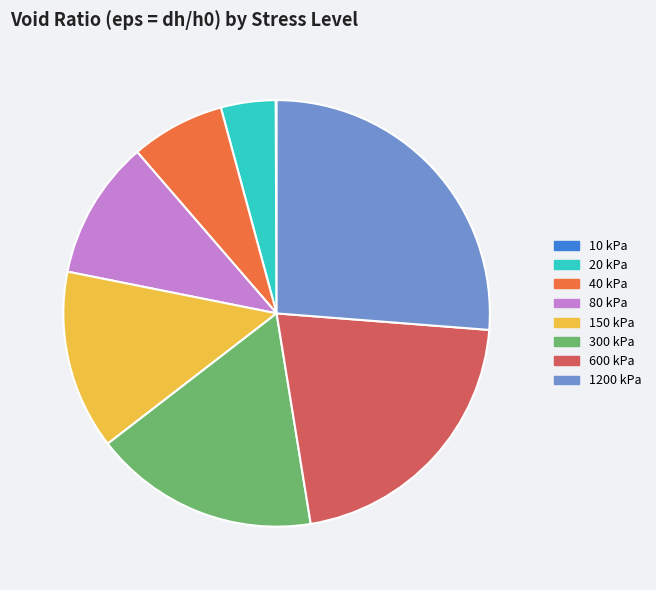

Does 40 kPa account for over 50% of the chart?

No